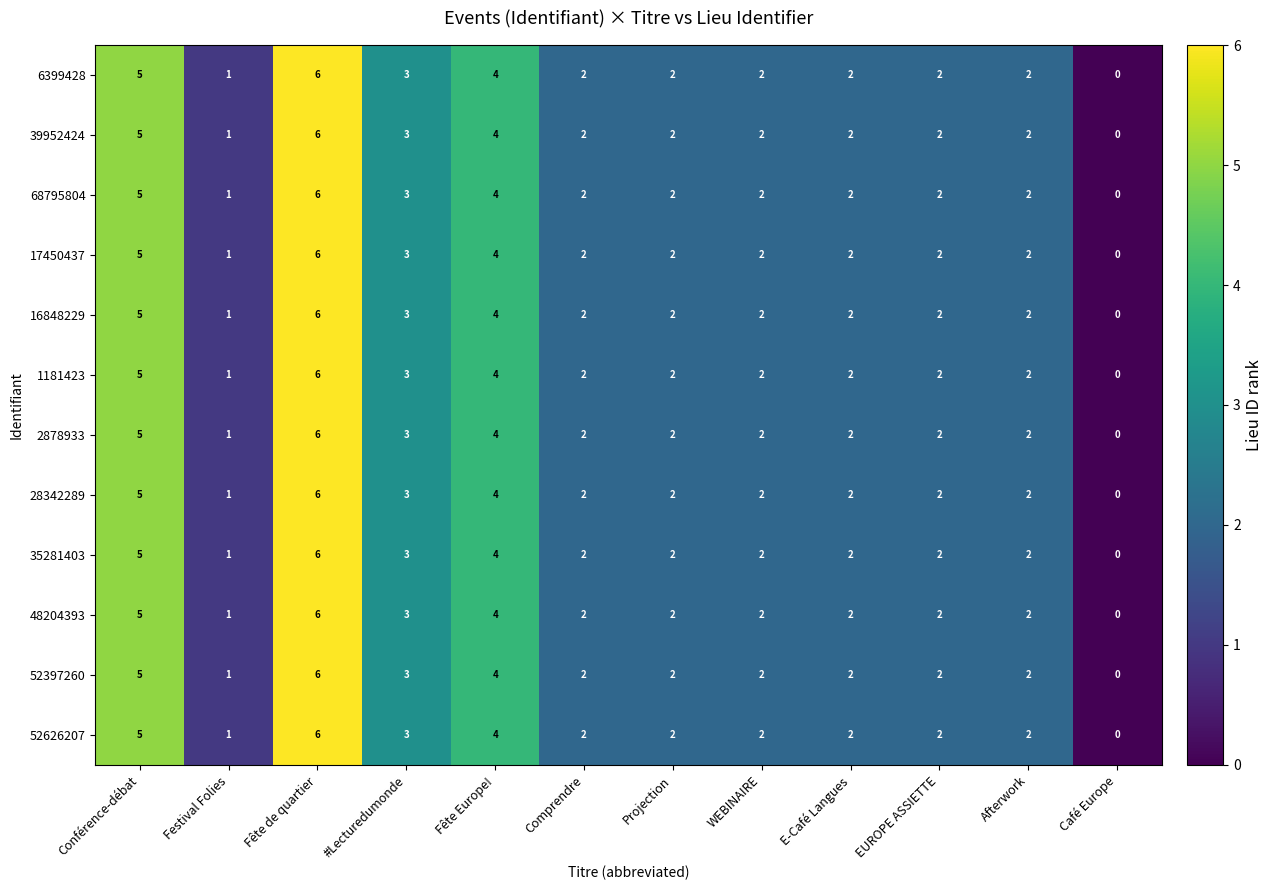

What is the difference between the second highest and second lowest values in the 6399428 series?

4